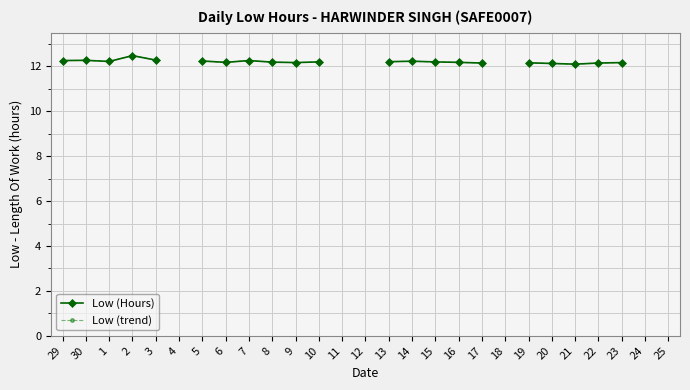

What is the maximum value shown in the chart?

12.5